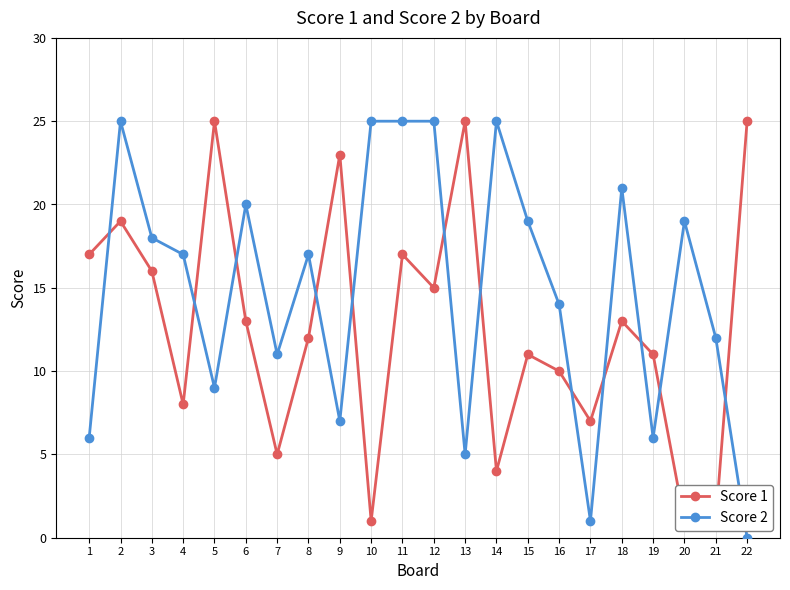

Rank the series at 10 from highest to lowest value.

Score 2, Score 1